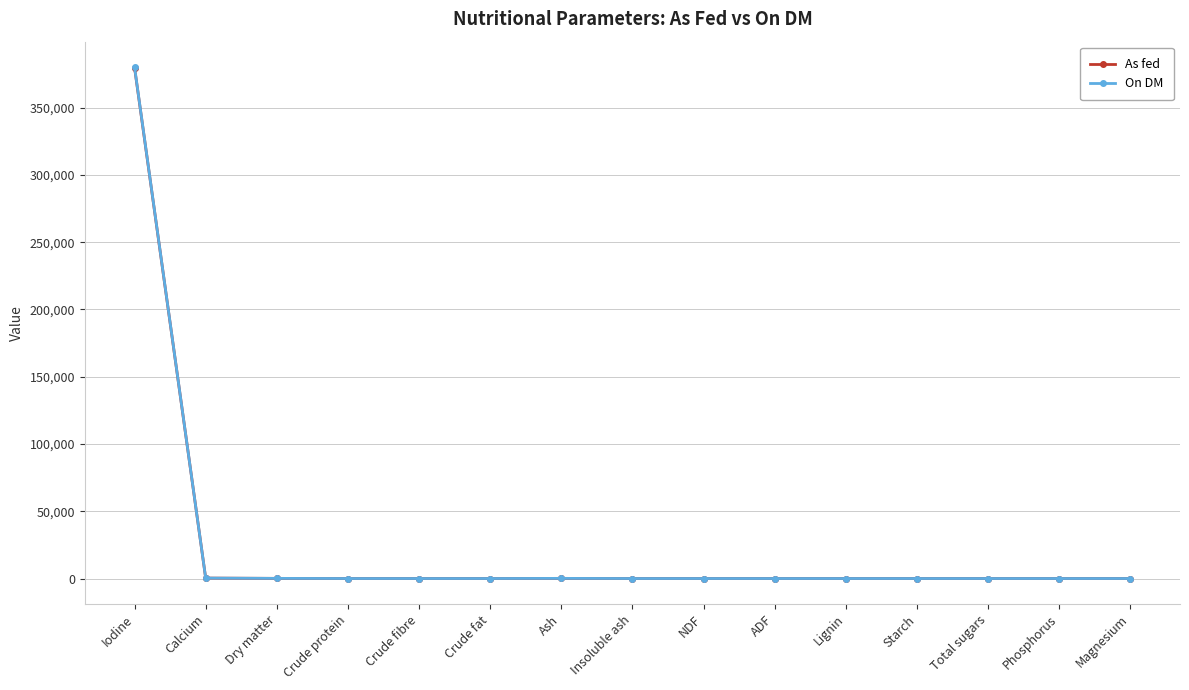

Is it true that On DM equals -139652.5 at Lignin?

False